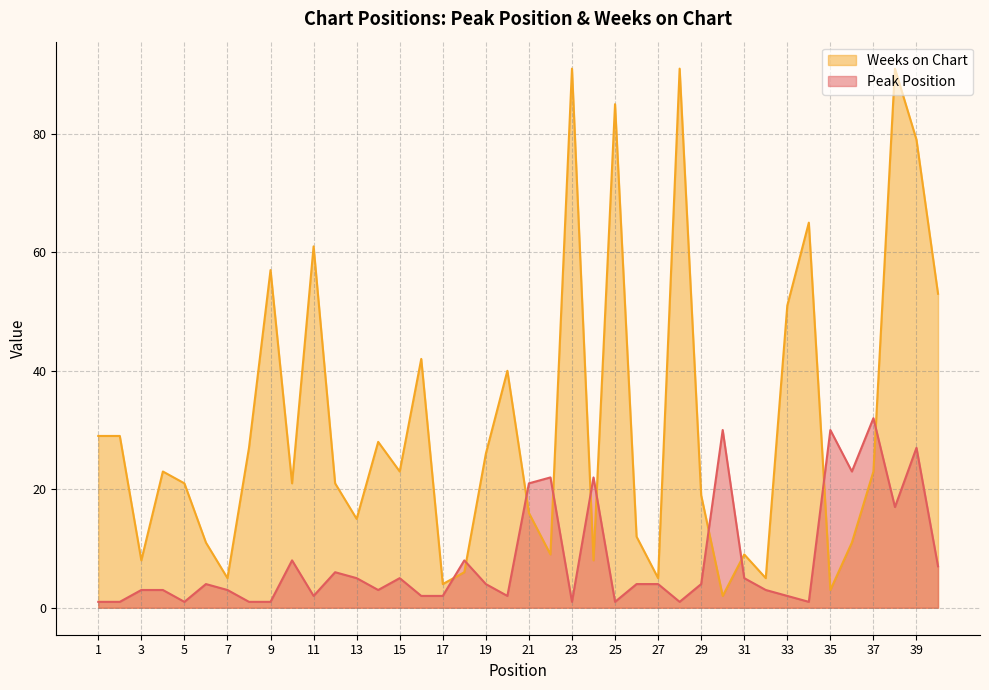

Rank the categories by Weeks on Chart value from lowest to highest.

30, 35, 17, 7, 27, 32, 18, 3, 24, 22, 31, 6, 36, 26, 13, 21, 29, 5, 10, 12, 4, 15, 37, 19, 8, 14, 1, 2, 20, 16, 33, 40, 9, 11, 34, 39, 25, 23, 28, 38